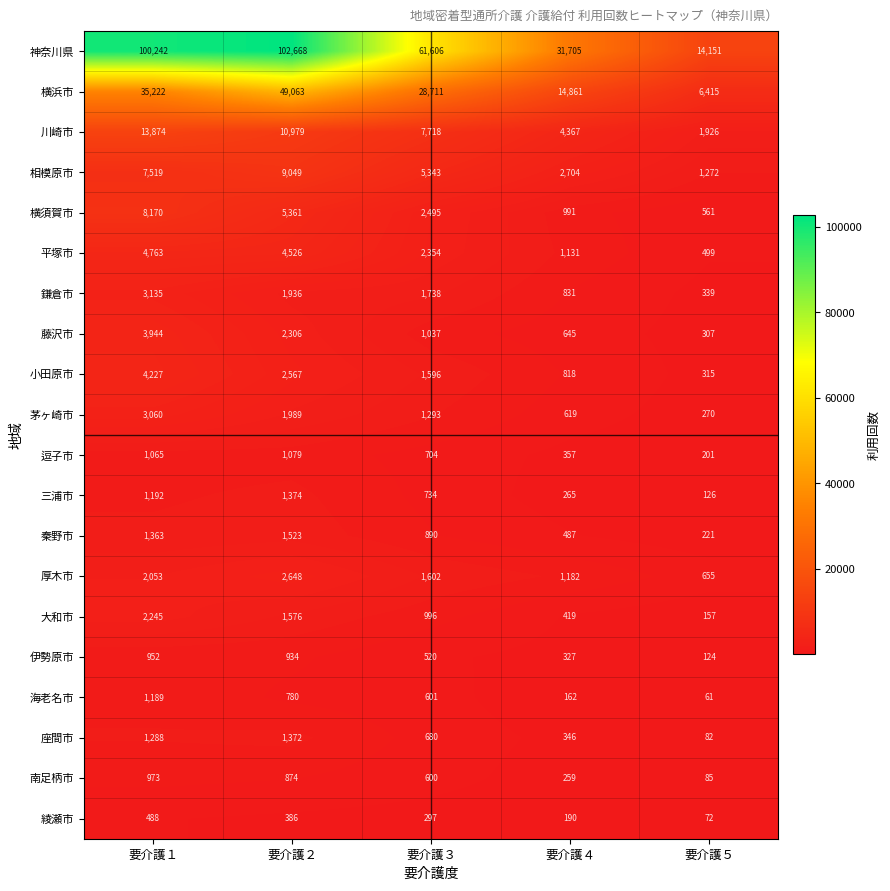

List the series in order of their peak value, lowest first.

綾瀬市, 伊勢原市, 南足柄市, 逗子市, 海老名市, 座間市, 三浦市, 秦野市, 大和市, 厚木市, 茅ヶ崎市, 鎌倉市, 藤沢市, 小田原市, 平塚市, 横須賀市, 相模原市, 川崎市, 横浜市, 神奈川県